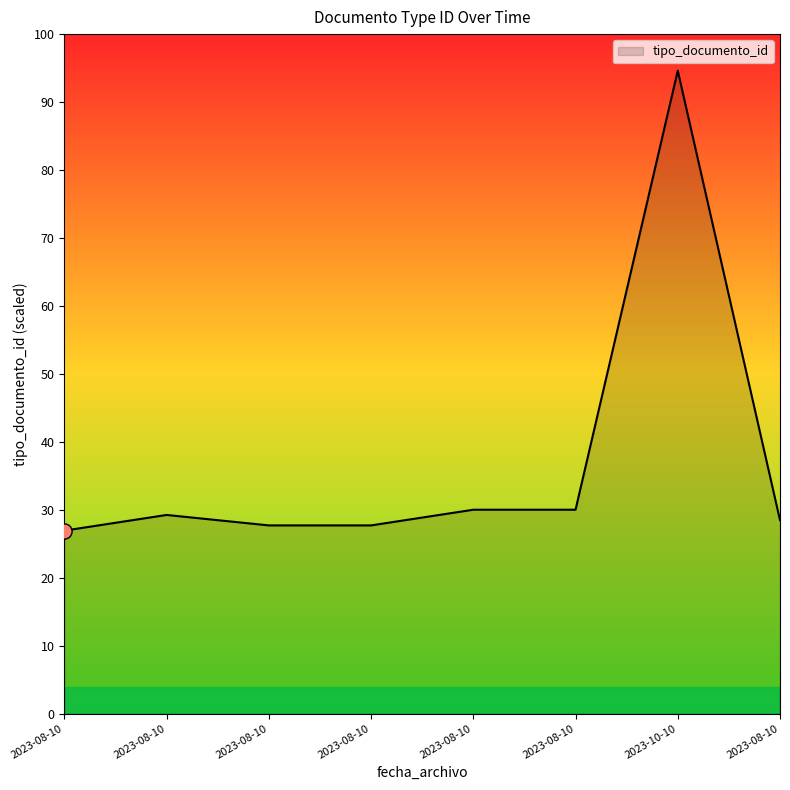

Does the chart have visible grid lines?

No